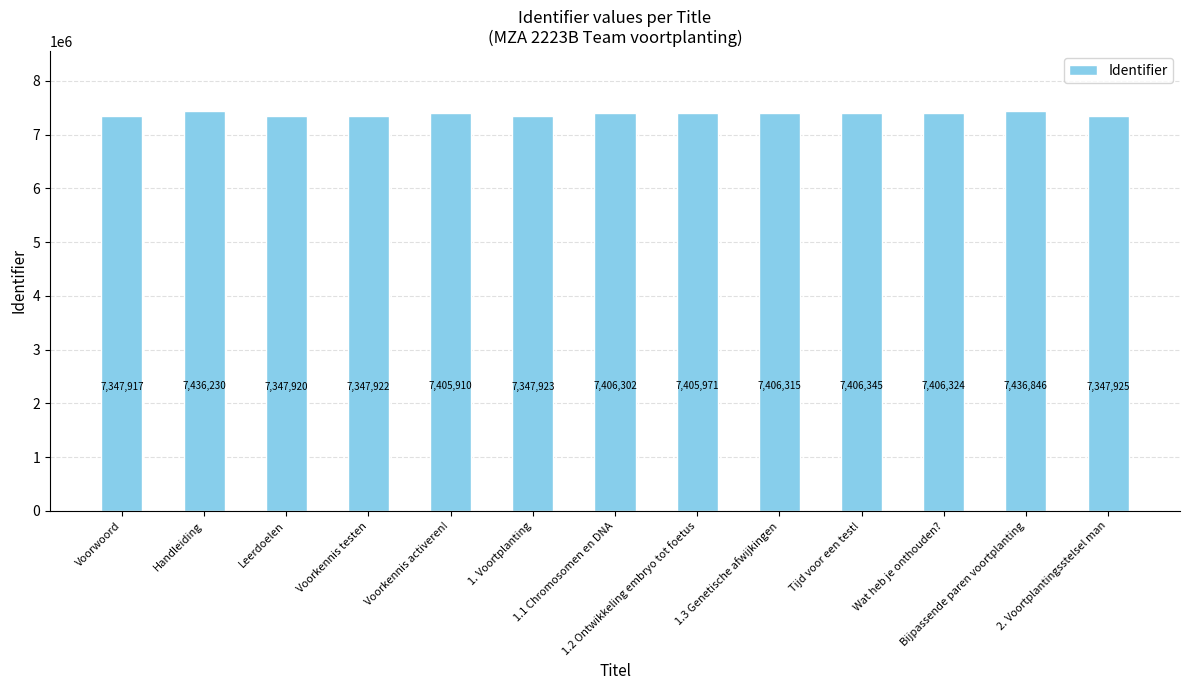

What is the sum of all values?

96049850